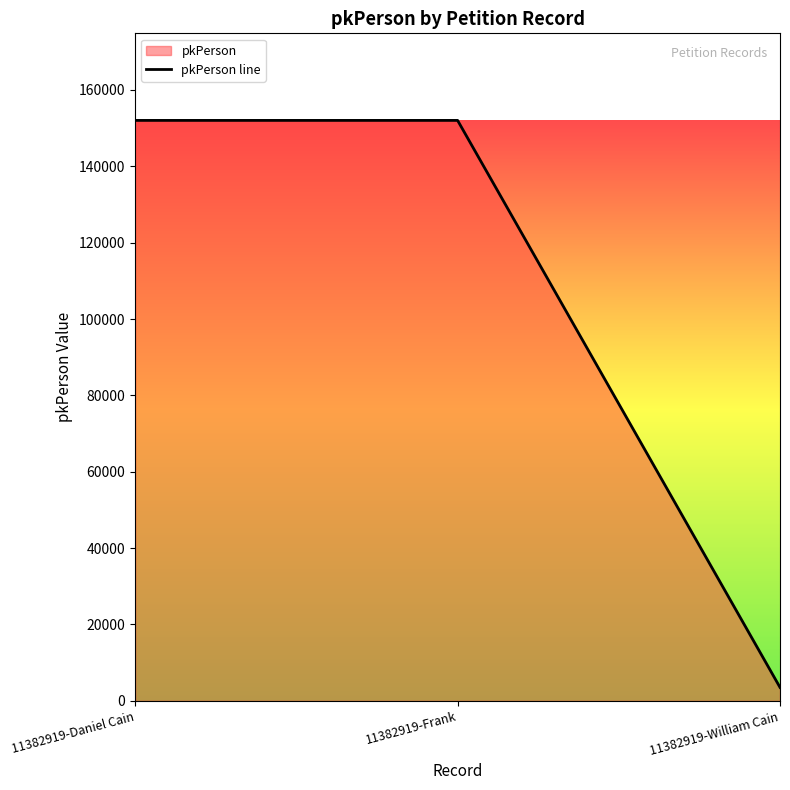

Rank the categories by value from lowest to highest.

11382919-William Cain, 11382919-Daniel Cain, 11382919-Frank